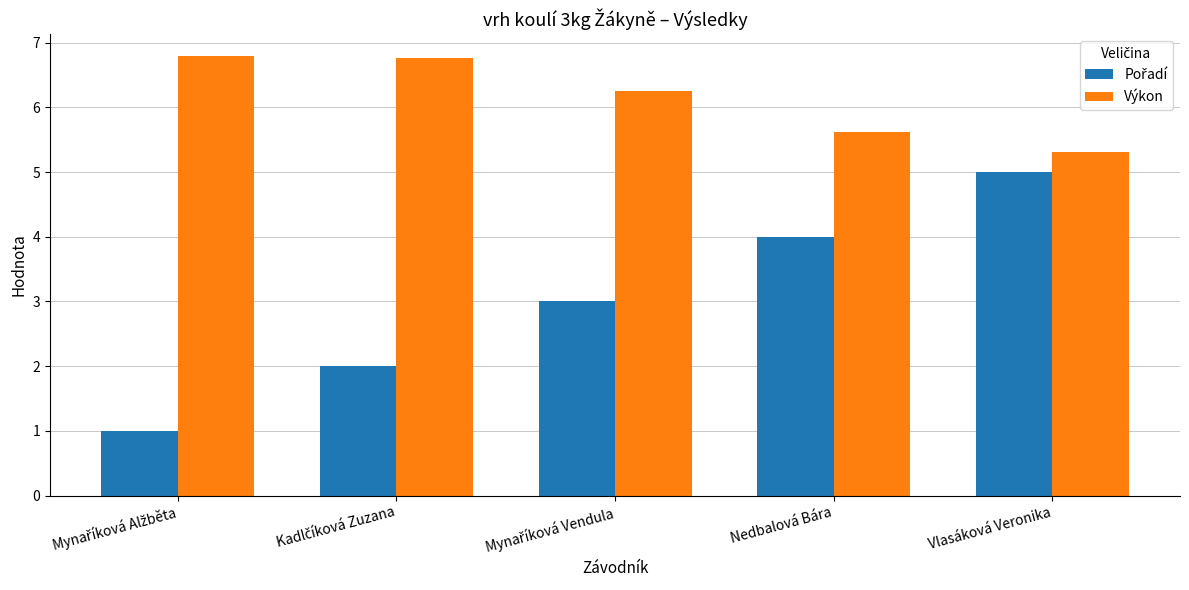

At how many categories does at least one series exceed 5?

5